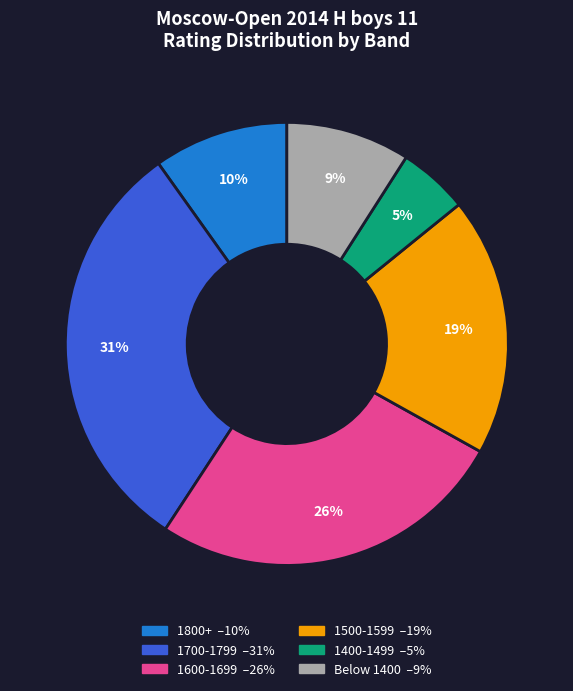

To the nearest percent, what is the difference between the largest and smallest slice percentages?

26%